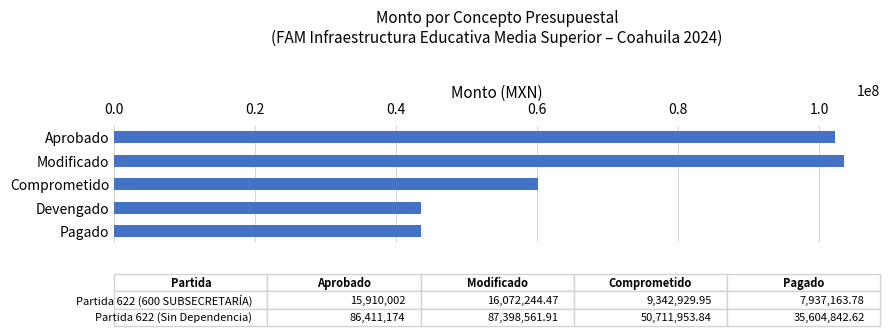

What is the maximum value shown in the chart?

103470806.4